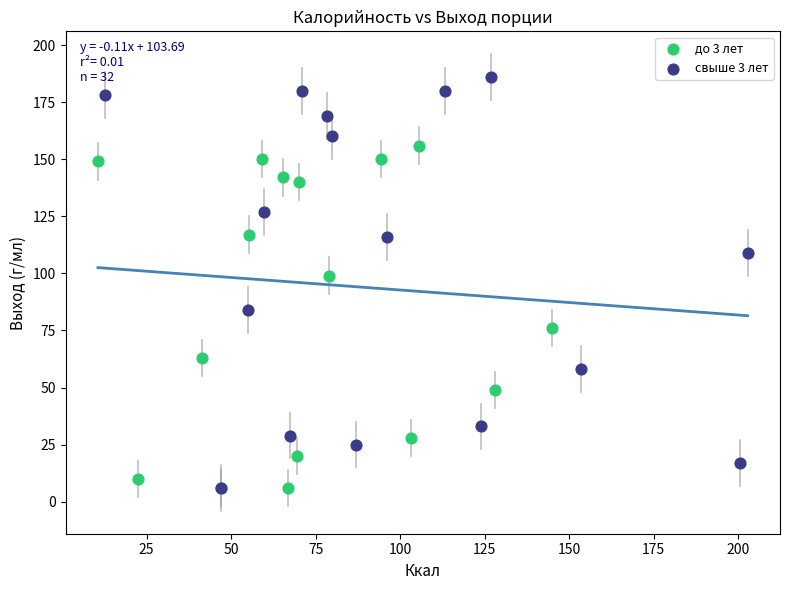

Which series has the widest spread of Y values?

свыше 3 лет